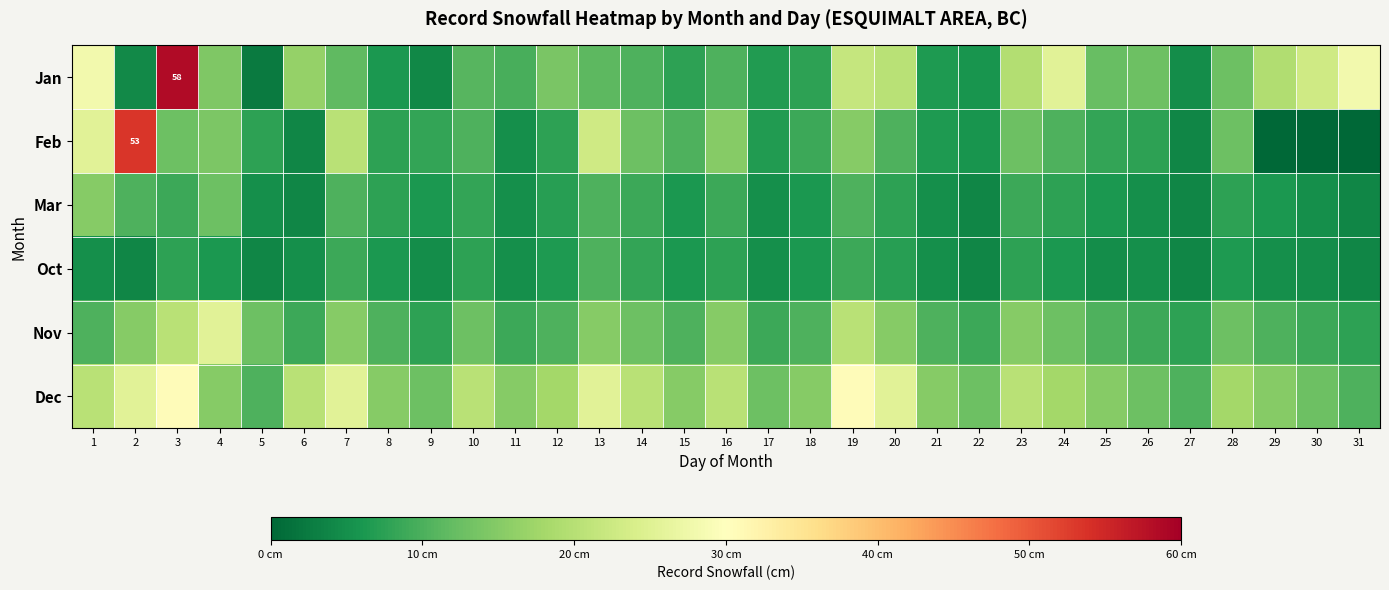

What is the highest value of the Nov series?

25.4